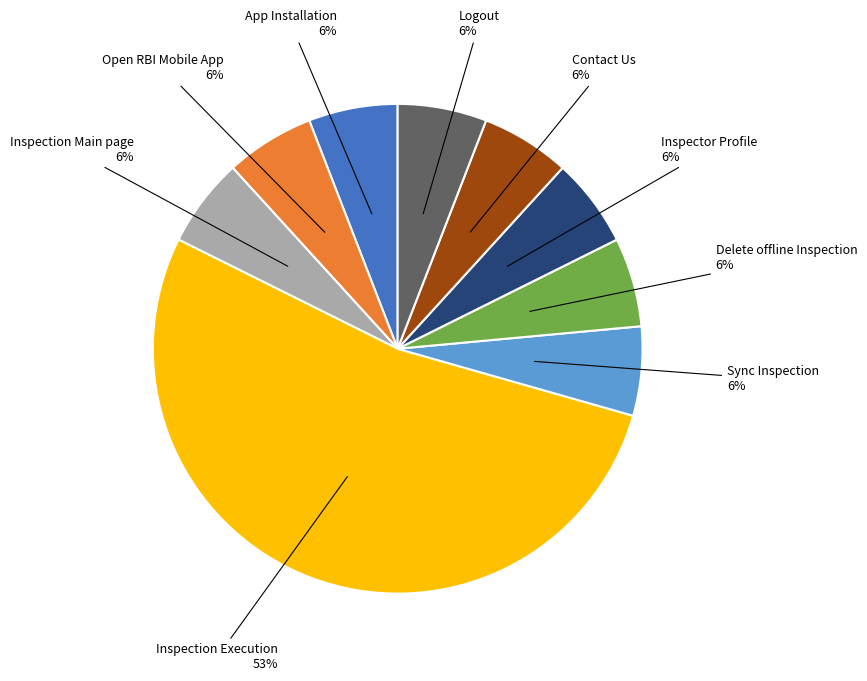

Is there a majority slice in this chart?

Yes